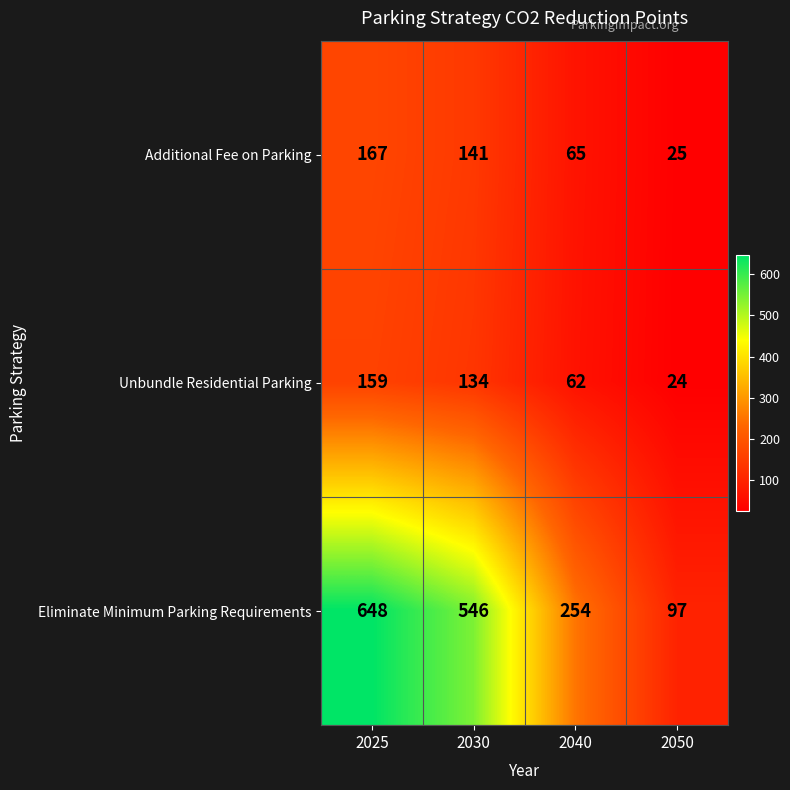

What is the maximum value shown in the chart?

648